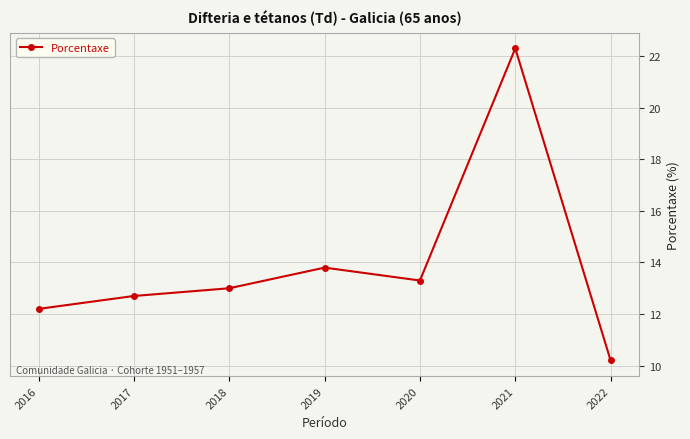

The value at 2017 is 6.8. True or false?

False